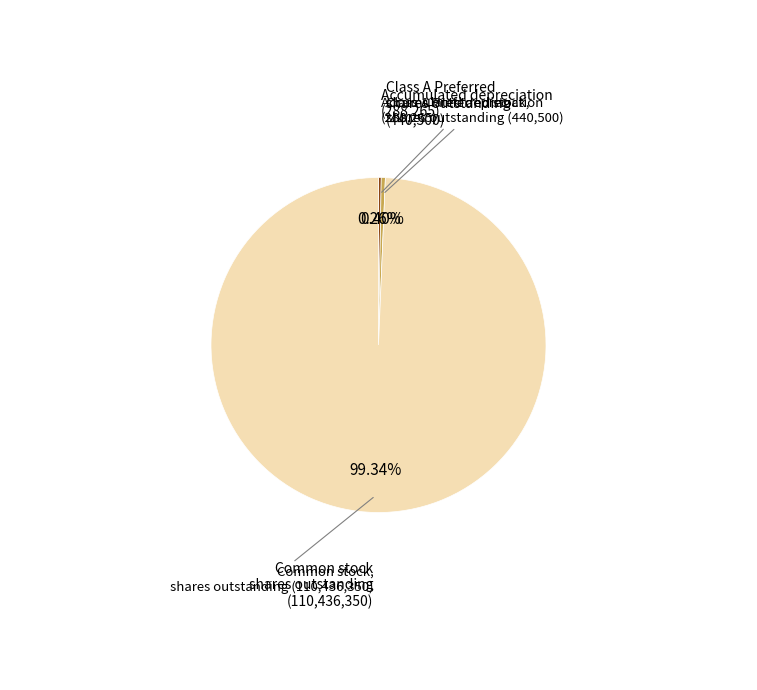

Does any single category account for the majority?

Yes